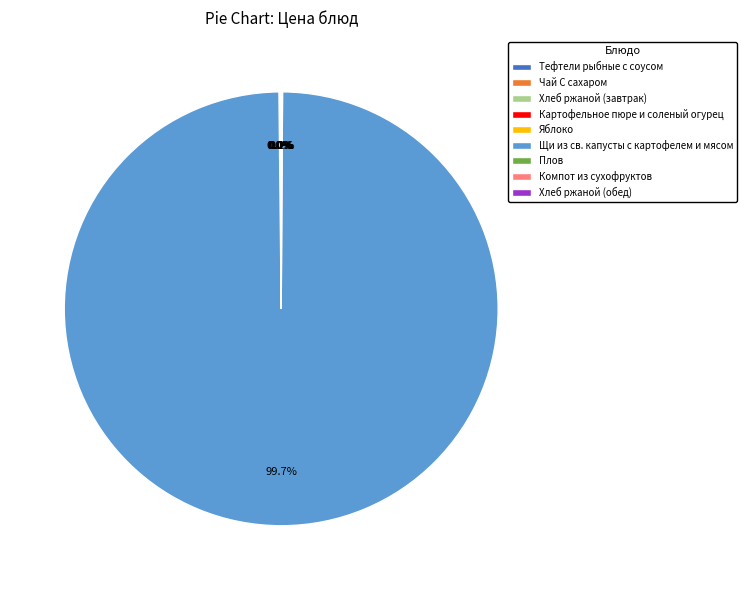

What is the largest slice in the pie chart?

Щи из св. капусты с картофелем и мясом